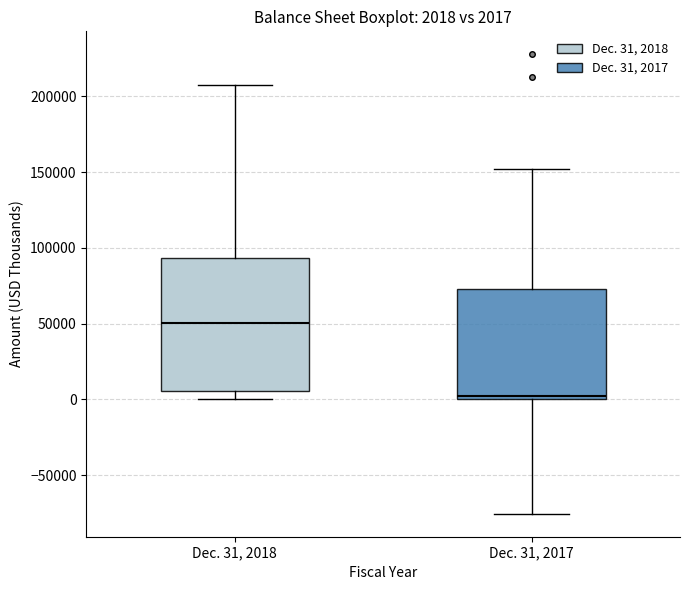

Which box is the tallest, from its lower edge to its upper edge?

Dec. 31, 2018